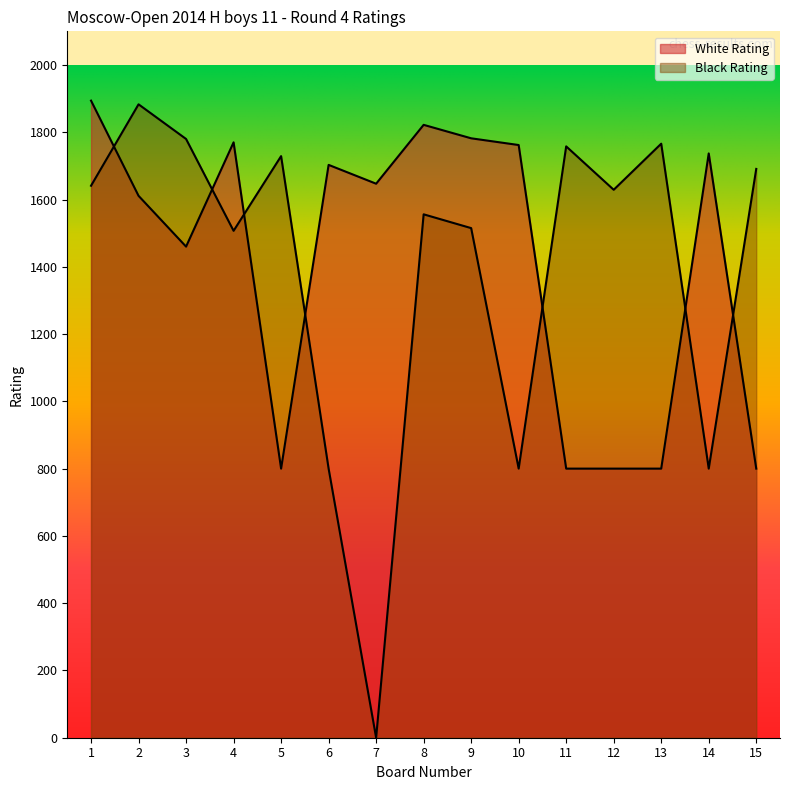

Reading right to left, what are all the values shown in this chart?

White Rating: 800	1737	800	800	800	1762	1782	1822	1647	1703	800	1770	1460	1611	1894
Black Rating: 1691	800	1766	1629	1758	800	1515	1556	0	800	1729	1507	1780	1883	1641